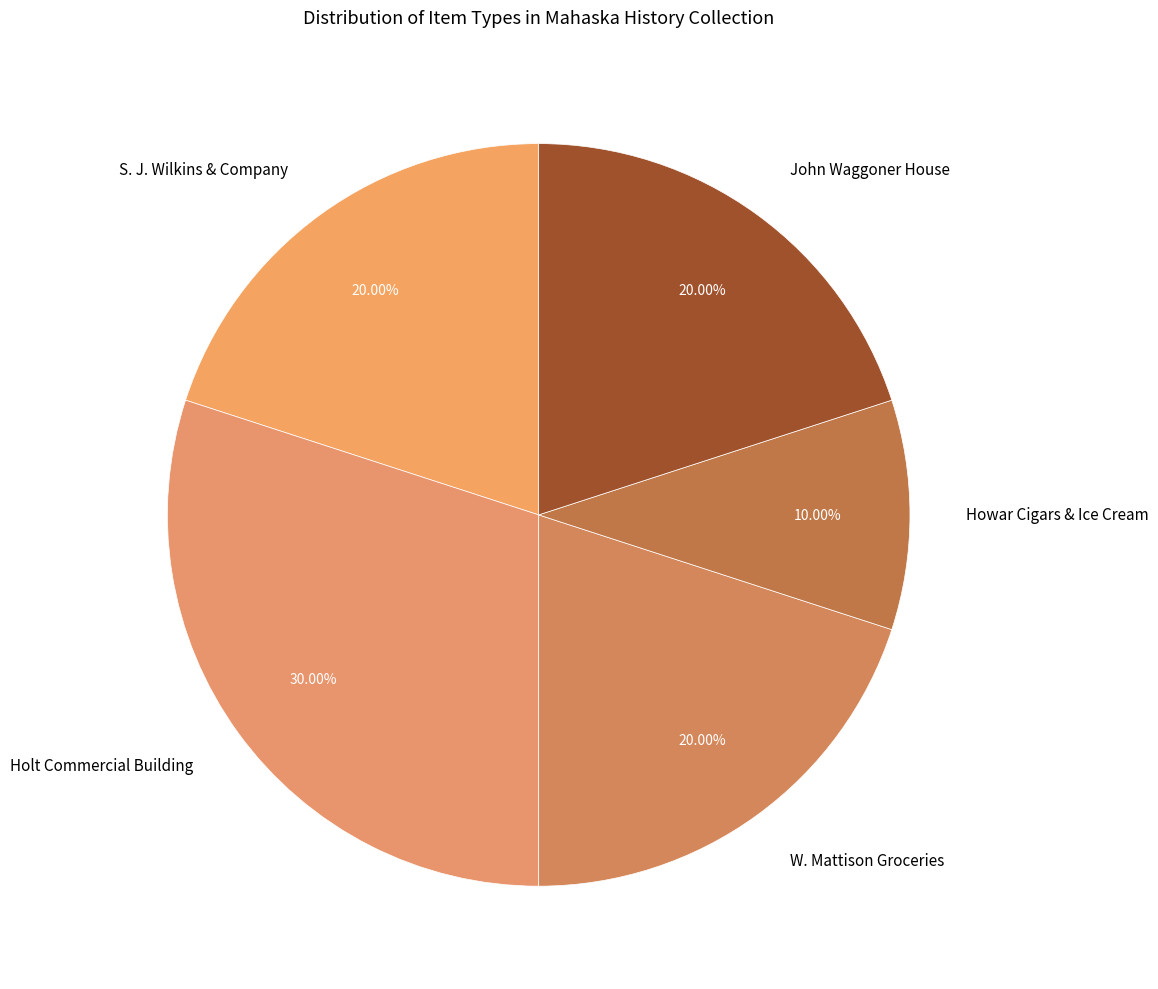

What is the smallest slice in the pie chart?

Howar Cigars & Ice Cream